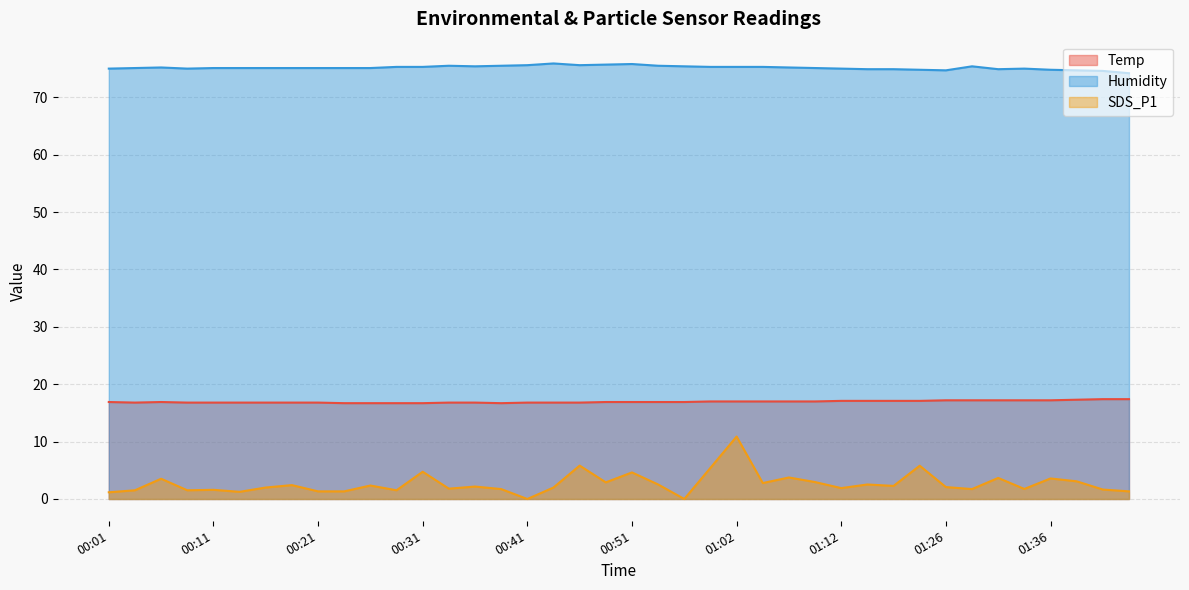

True or false: Humidity has a value of 75.0 at 01:12.

True